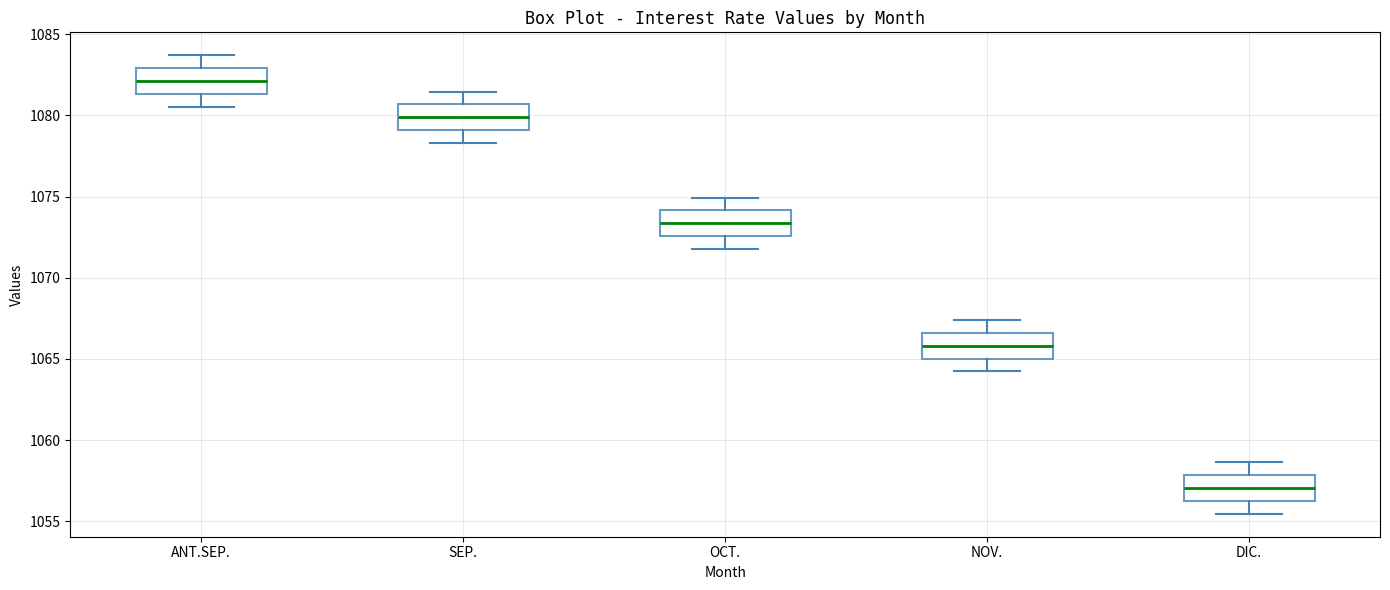

Reading left to right, transcribe this box plot: for each box, give where its median line is, the range the box spans, and where its two whiskers end, as read against the y-axis. The values are not printed on the chart, so give them approximately, as read against the axis.

ANT.SEP.: median 1082.0, box 1081.5 to 1083.0, whiskers 1080.5 to 1083.5
SEP.: median 1080.0, box 1079.0 to 1080.5, whiskers 1078.5 to 1081.5
OCT.: median 1073.5, box 1072.5 to 1074.0, whiskers 1072.0 to 1075.0
NOV.: median 1066.0, box 1065.0 to 1066.5, whiskers 1064.0 to 1067.5
DIC.: median 1057.0, box 1056.5 to 1058.0, whiskers 1055.5 to 1058.5